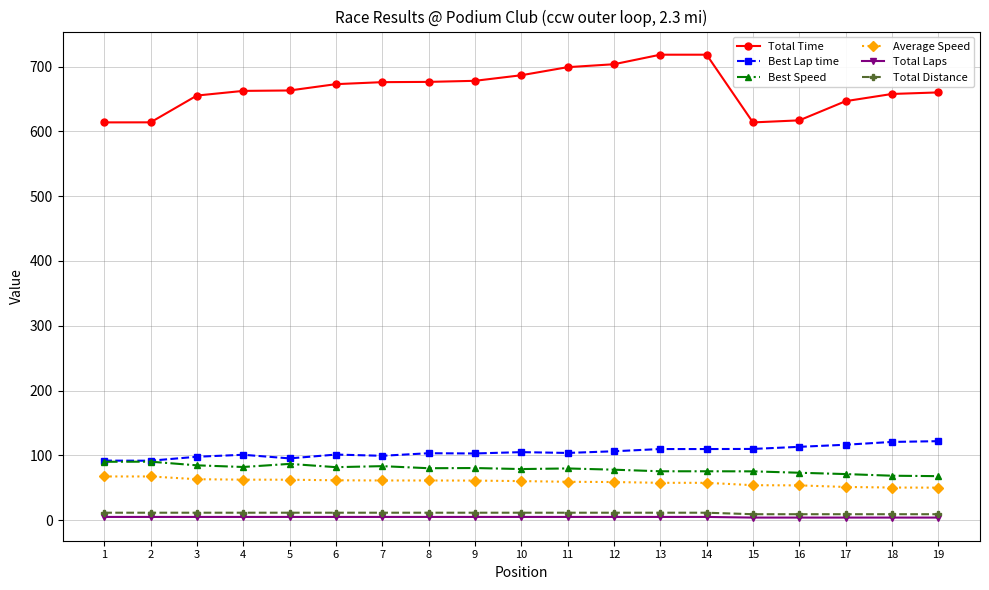

What is the lowest value of the Total Time series?

613.7